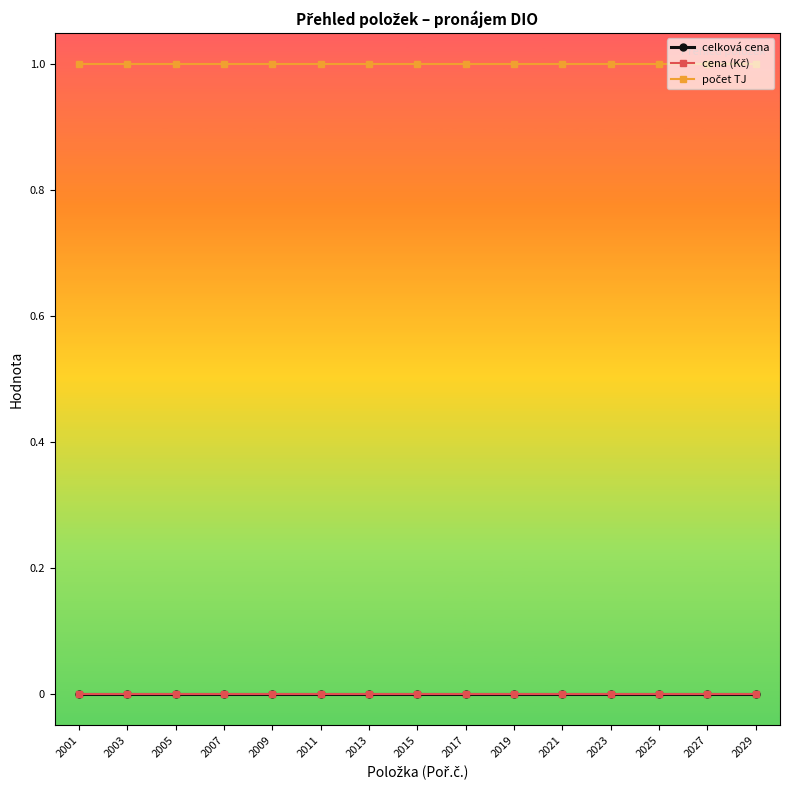

Rank the categories by cena (Kč) value from lowest to highest.

2001, 2003, 2005, 2007, 2009, 2011, 2013, 2015, 2017, 2019, 2021, 2023, 2025, 2027, 2029